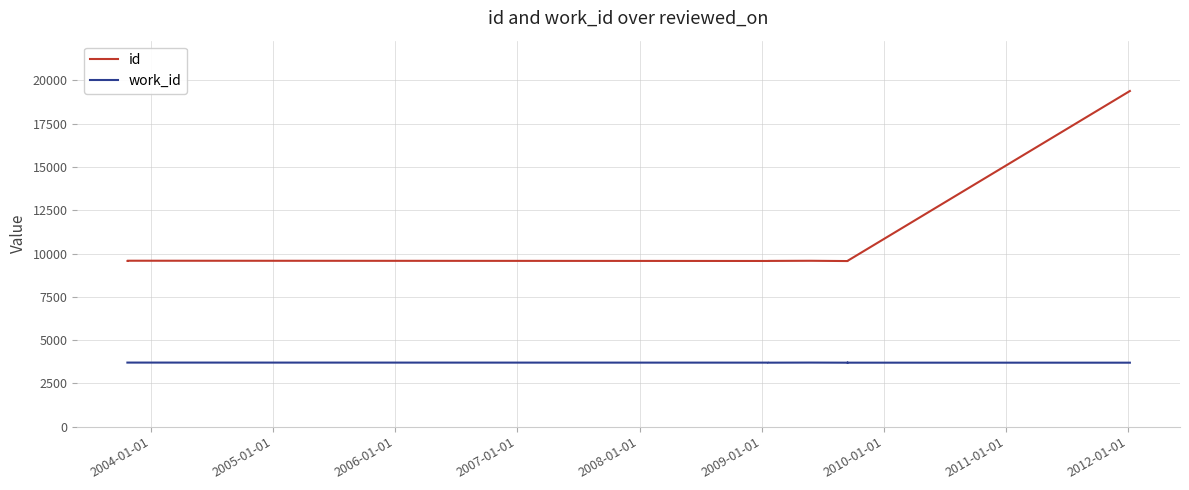

True or false: work_id has more than 1 points higher than both neighbors.

True